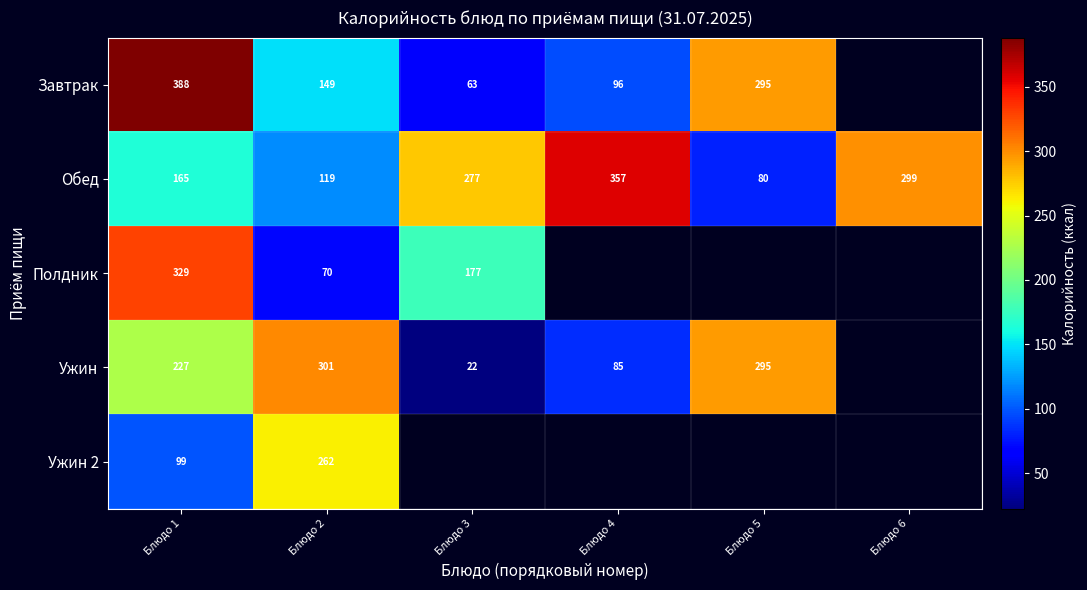

At which label does Ужин reach its minimum?

Блюдо 3